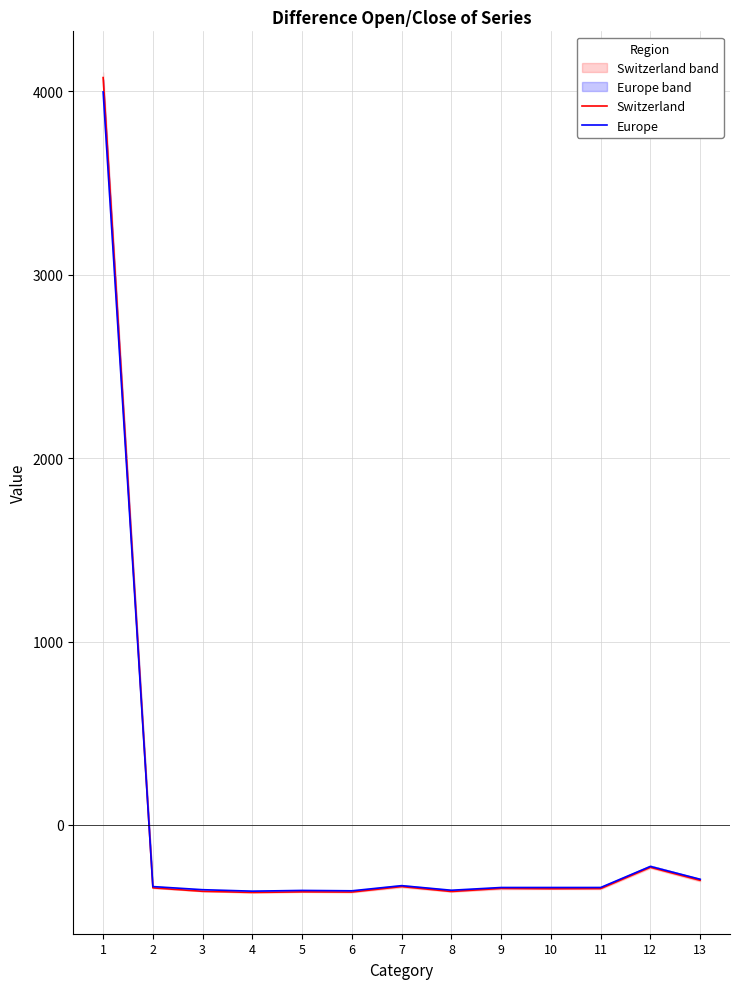

Where is the first local minimum for Switzerland?

4